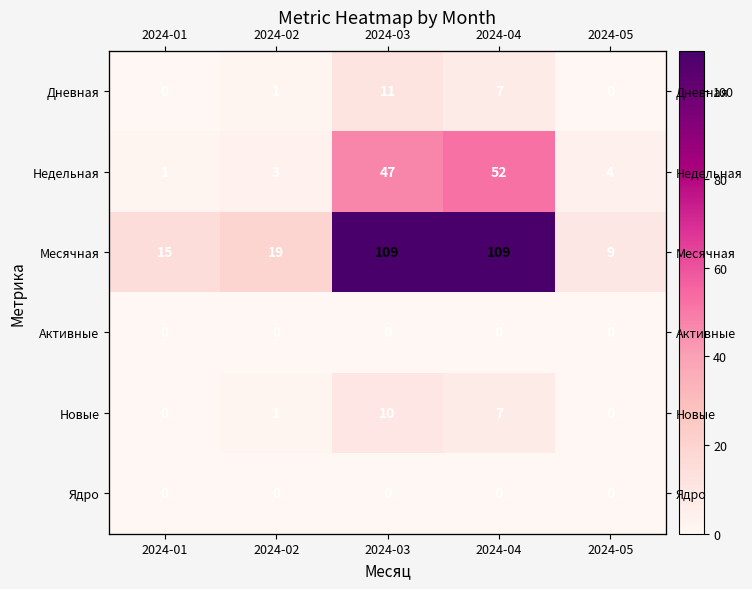

What is the difference between the maximum and second lowest values in the Дневная series?

11